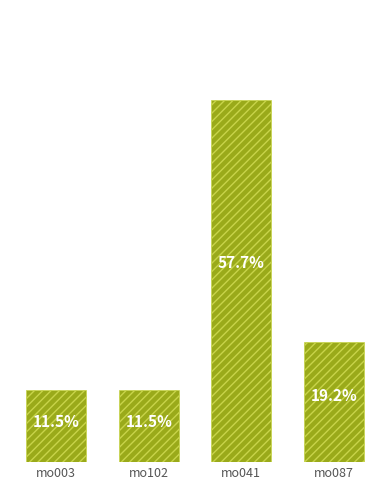

At which category does the chart reach its peak across all series?

mo041